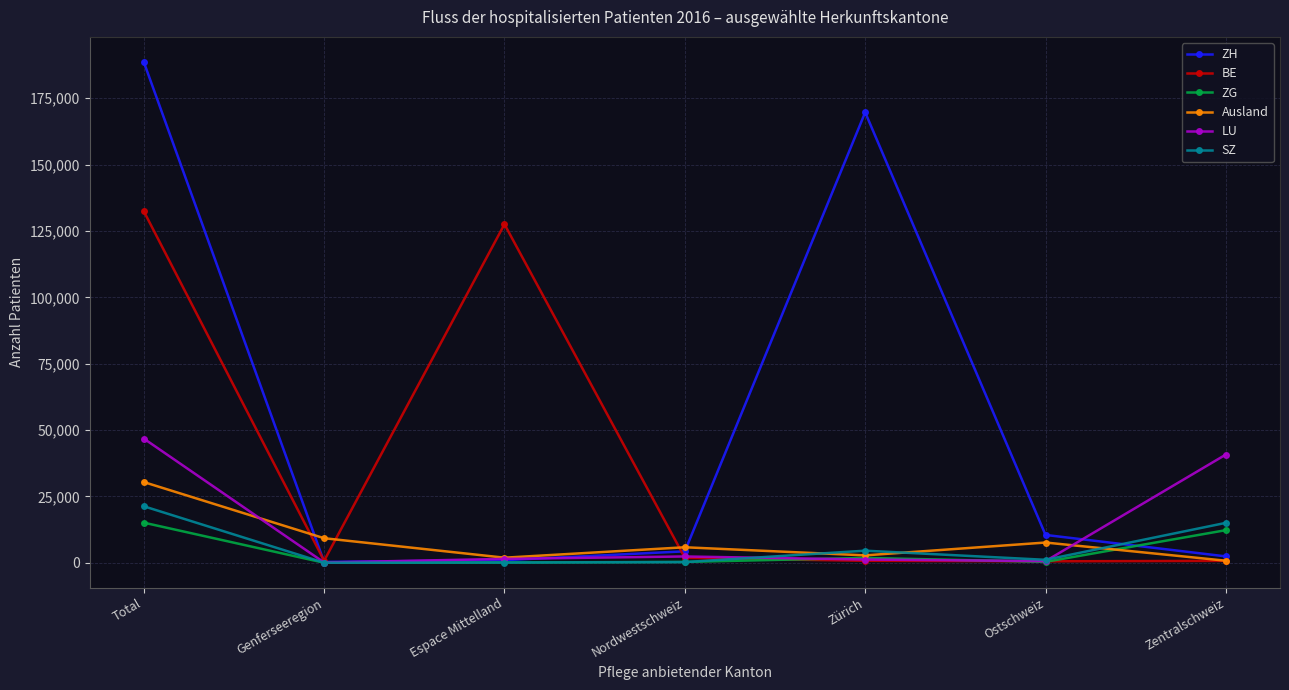

What is the total value across all series at Zentralschweiz?

72192